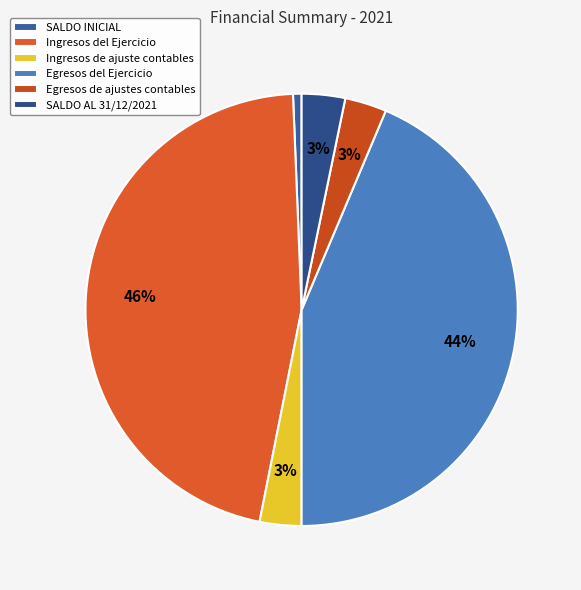

Which slice is the largest?

Ingresos del Ejercicio